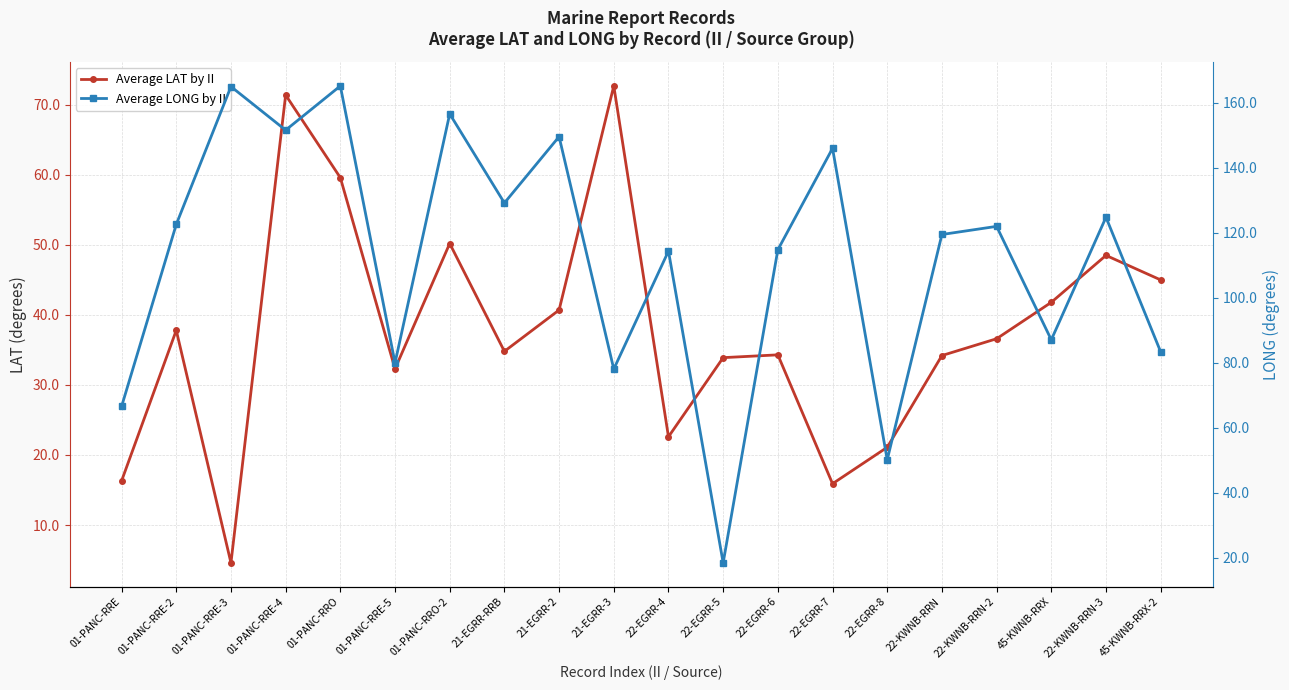

What is the approximate value of Average LONG by II at 01-PANC-RRO-2?

156.5